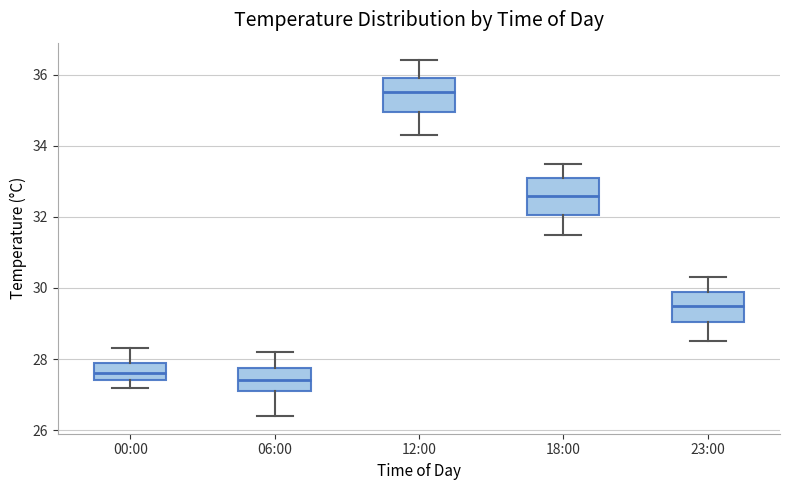

Reading left to right, read every box against the y-axis: the position of its median line, the range the box covers, and the ends of its whiskers. The values are not printed on the chart, so give them approximately, as read against the axis.

00:00: median 27.6, box 27.4 to 28.0, whiskers 27.2 to 28.4
06:00: median 27.4, box 27.2 to 27.8, whiskers 26.4 to 28.2
12:00: median 35.6, box 35.0 to 36.0, whiskers 34.4 to 36.4
18:00: median 32.6, box 32.0 to 33.2, whiskers 31.6 to 33.6
23:00: median 29.6, box 29.0 to 30.0, whiskers 28.6 to 30.4